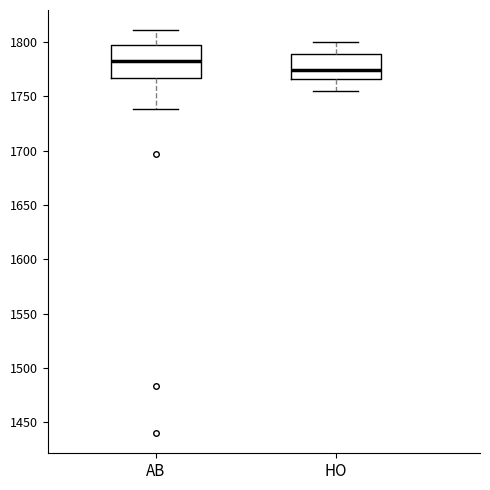

Which box's median line is the highest?

AB